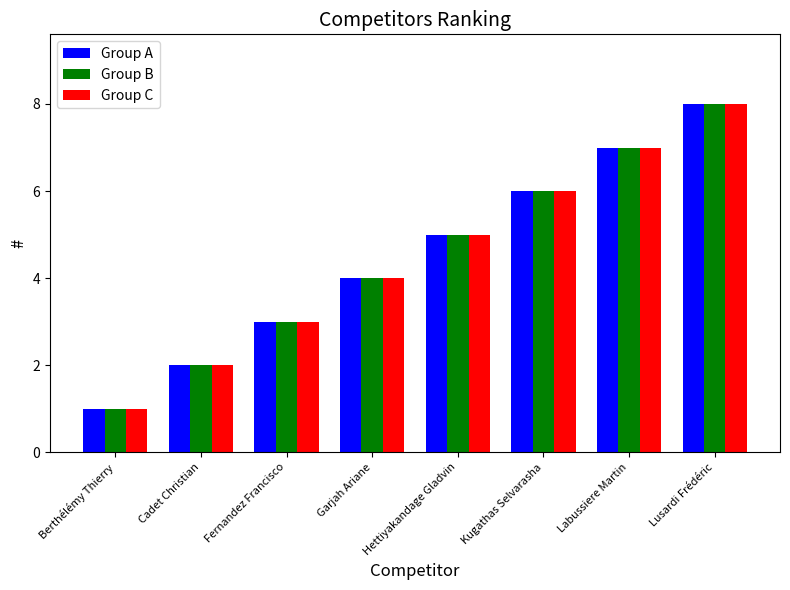

At which category does the chart reach its peak across all series?

Lusardi Frédéric